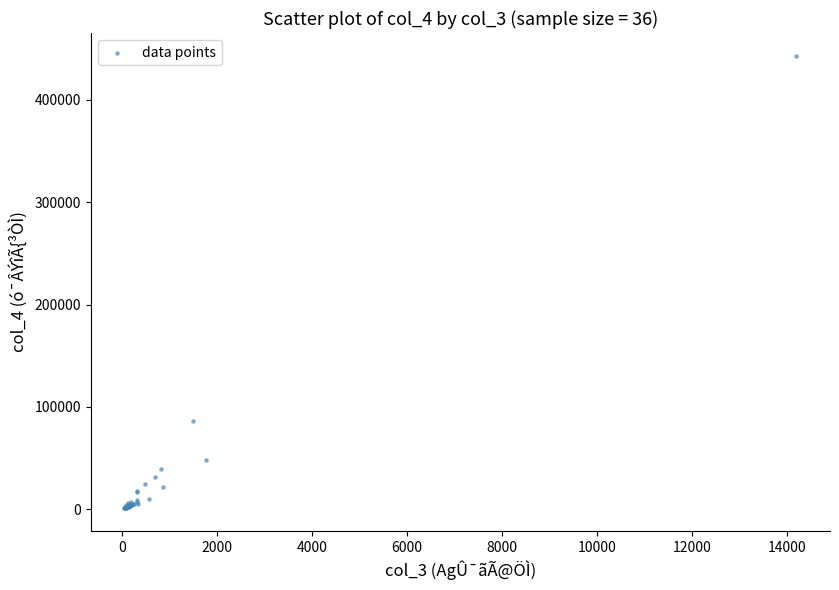

What Y value in the scatter plot is closest to 222063?

86490